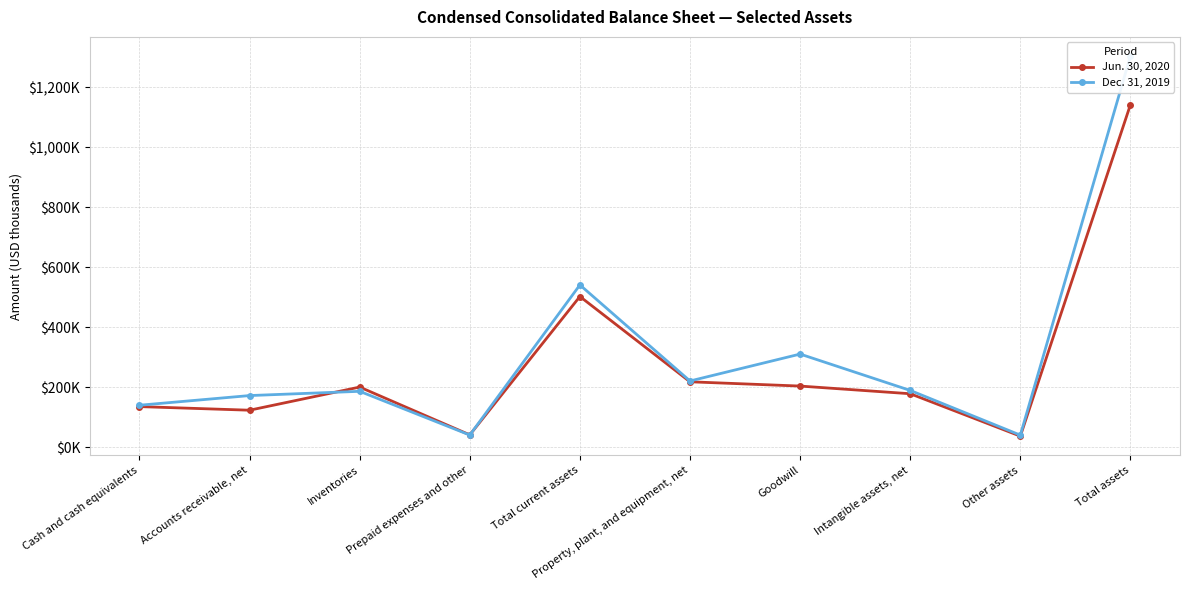

Between which two adjacent categories do Dec. 31, 2019 and Jun. 30, 2020 first intersect?

Accounts receivable, net and Inventories